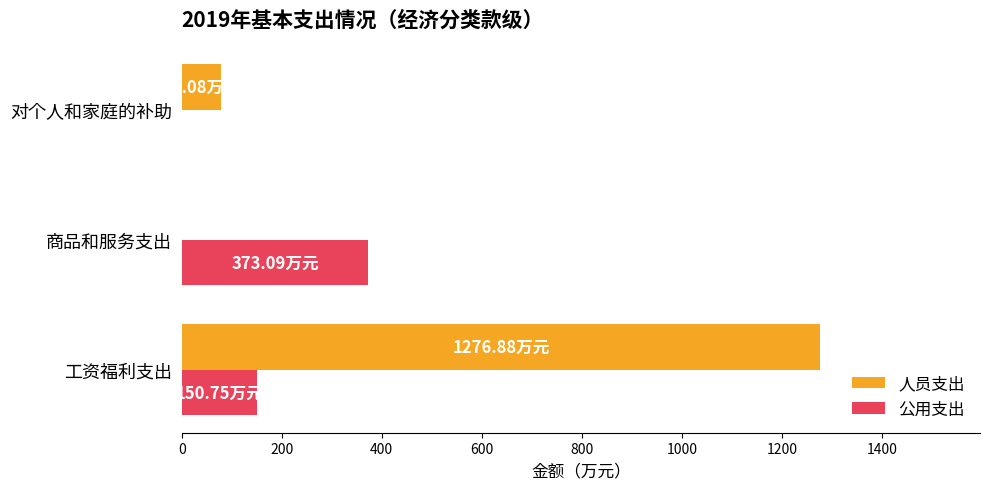

Between 工资福利支出 and 对个人和家庭的补助, which series saw the biggest shift?

人员支出